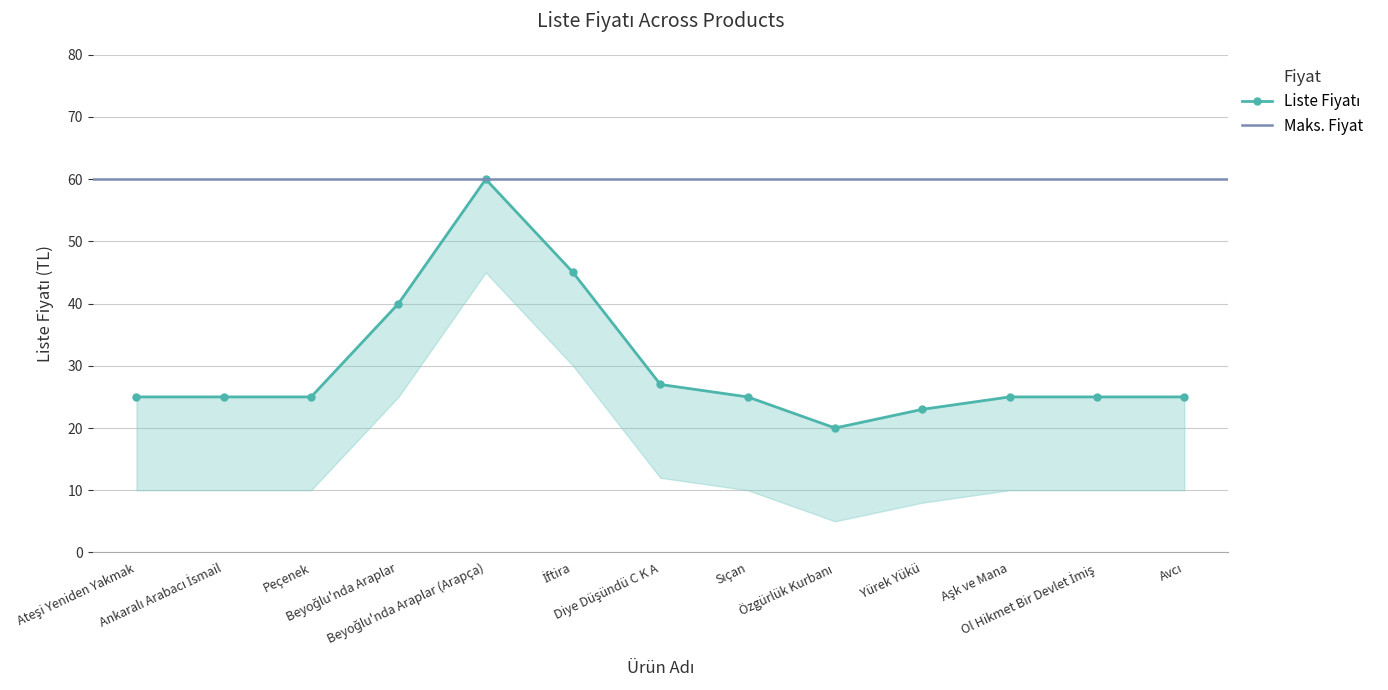

The value at Aşk ve Mana is 40. True or false?

False